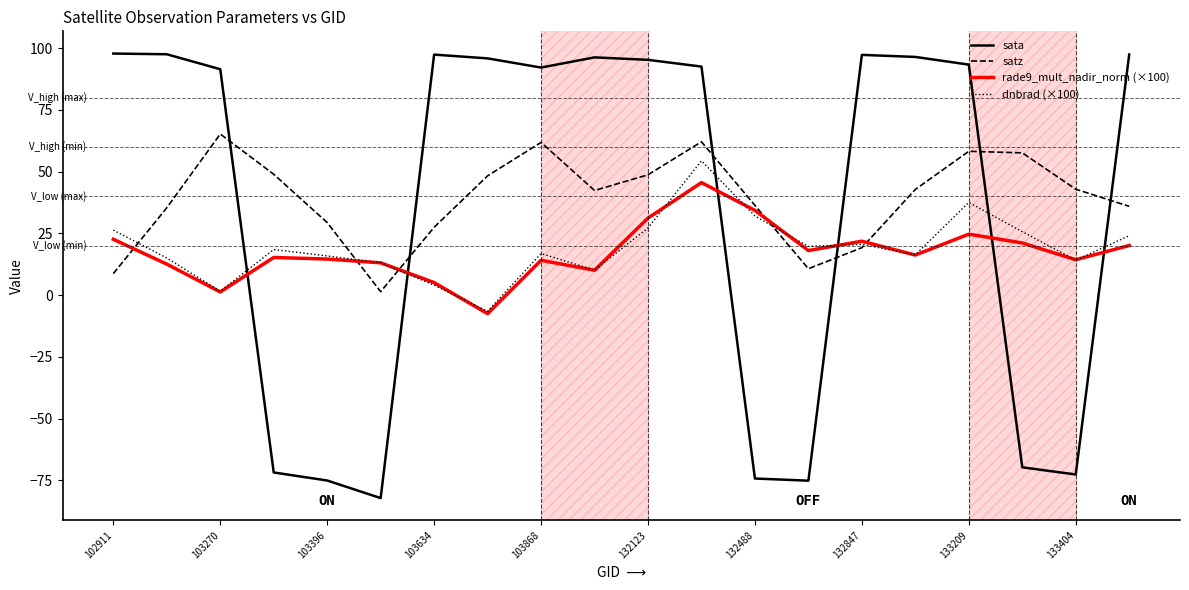

List the series in order of their peak value, lowest first.

rade9_mult_nadir_norm (×100), dnbrad (×100), satz, sata